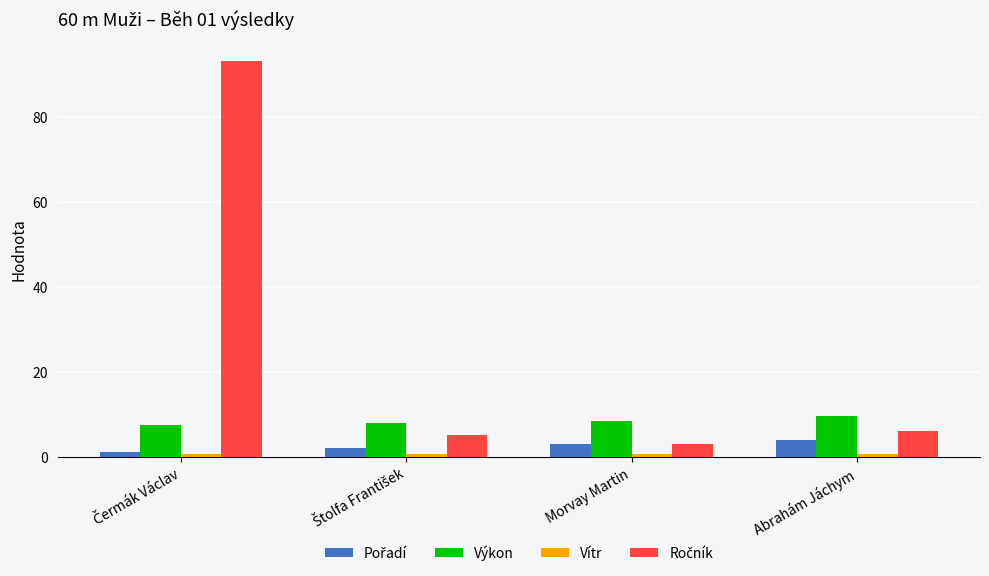

How many series are shown in this chart?

4